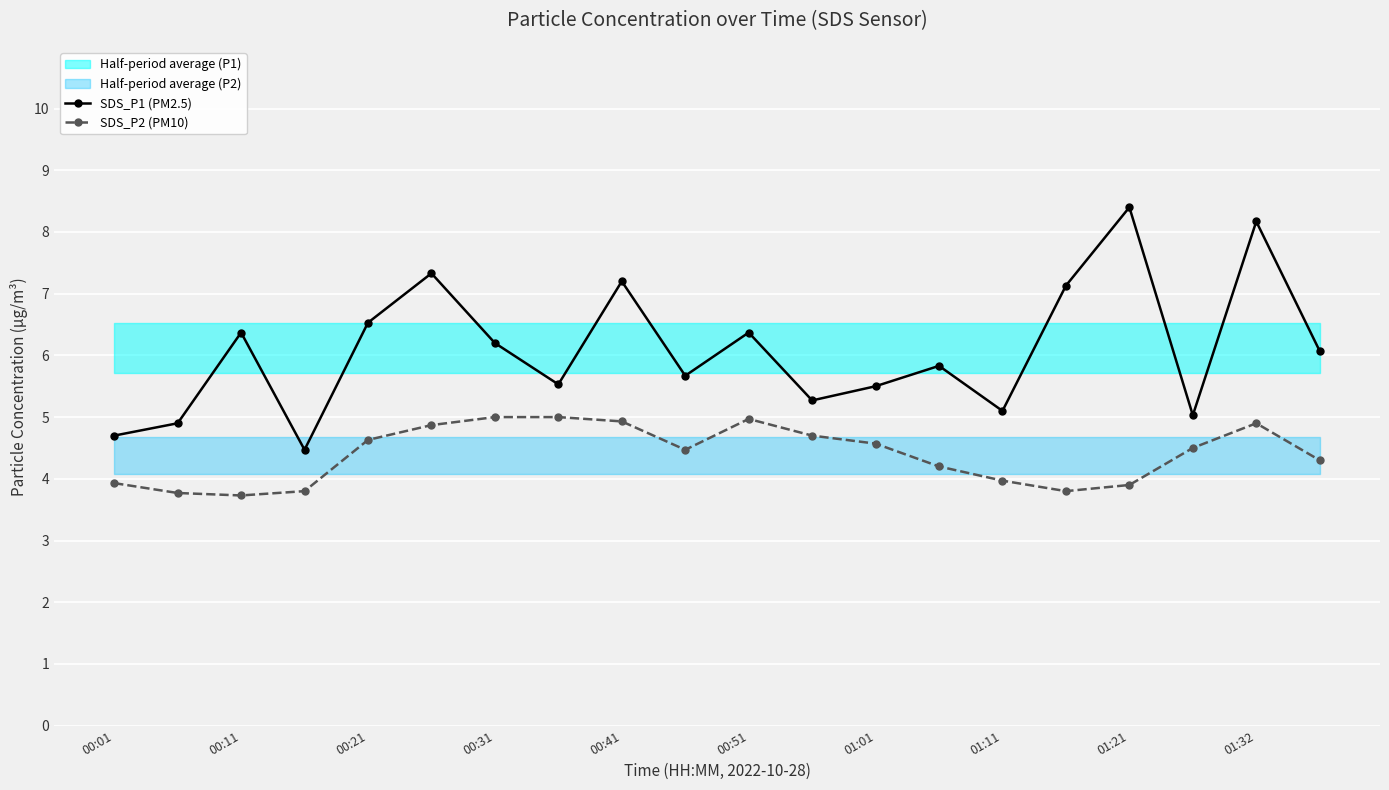

Between 13 and 17, which is larger?

13